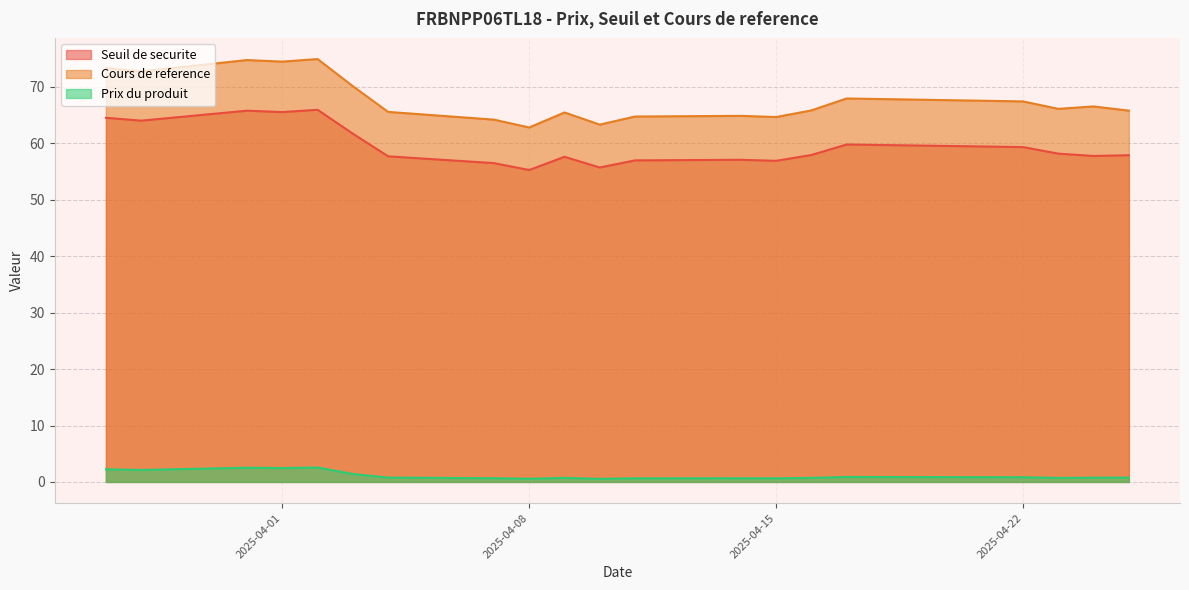

What is the sum of all Prix du produit values?

23.1